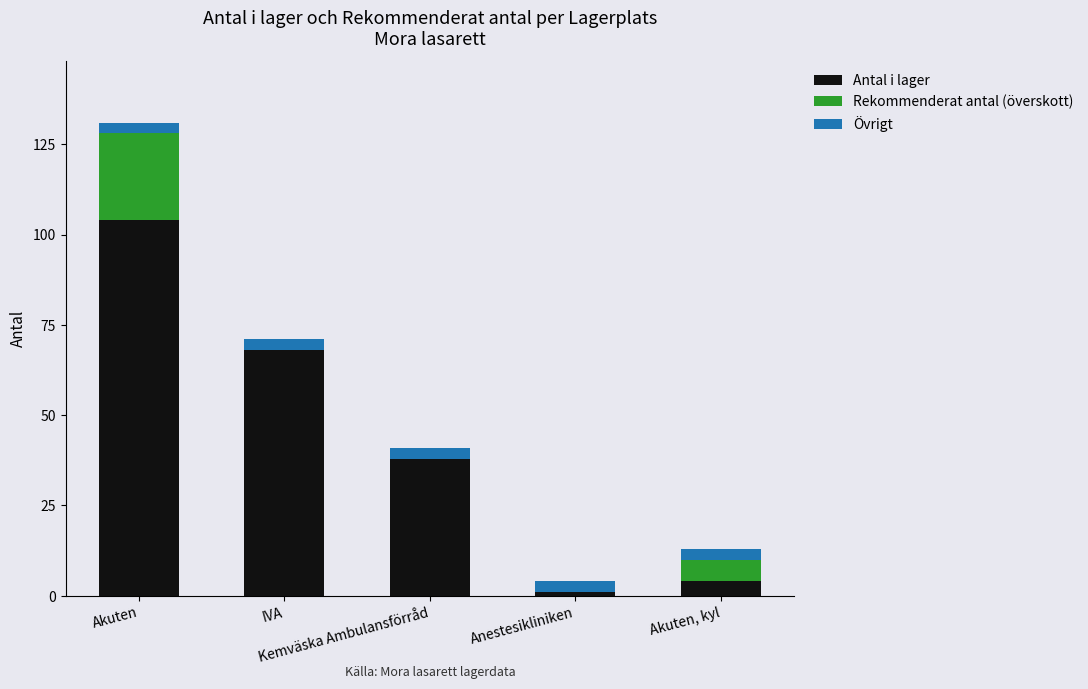

What is the highest value of the Antal i lager series?

104